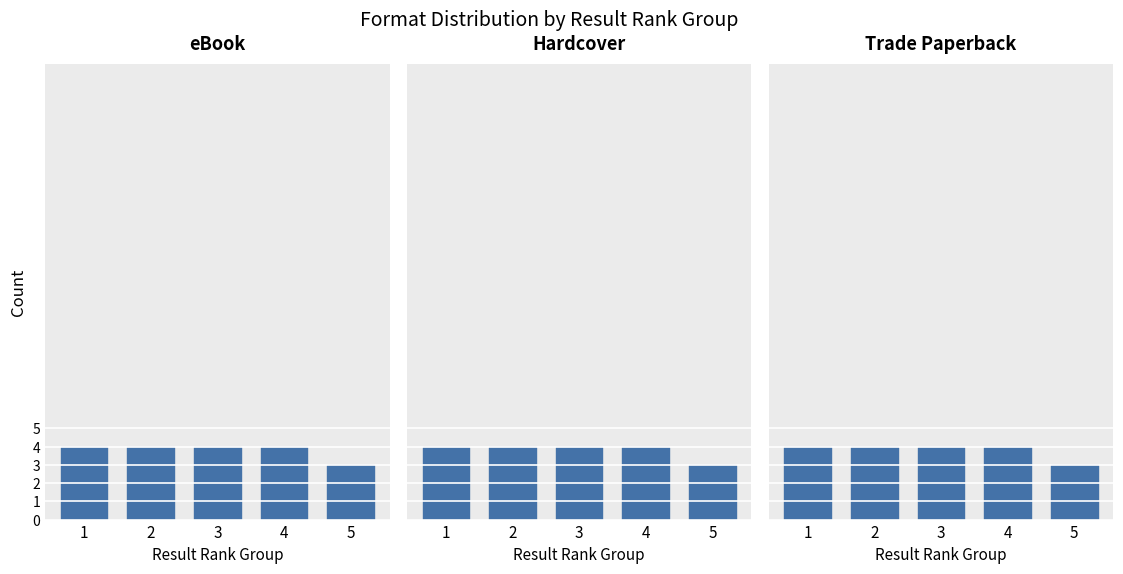

What is the minimum value shown in the chart?

3